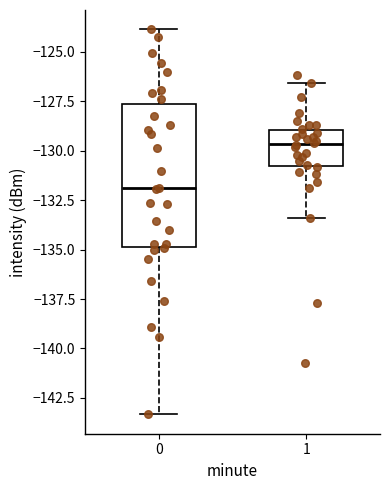

Reading left to right, read every box against the y-axis: the position of its median line, the range the box covers, and the ends of its whiskers. The values are not printed on the chart, so give them approximately, as read against the axis.

0: median -132.0, box -135.0 to -127.5, whiskers -143.5 to -124.0
1: median -129.5, box -131.0 to -129.0, whiskers -133.5 to -126.5